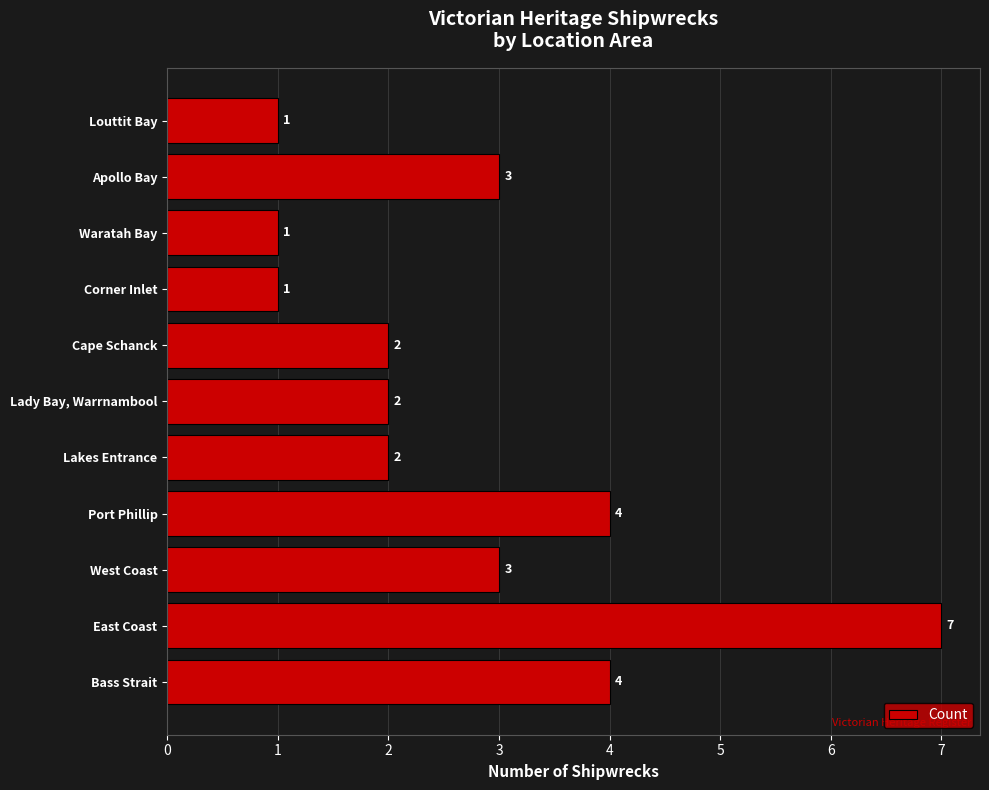

What is the greatest value displayed?

7